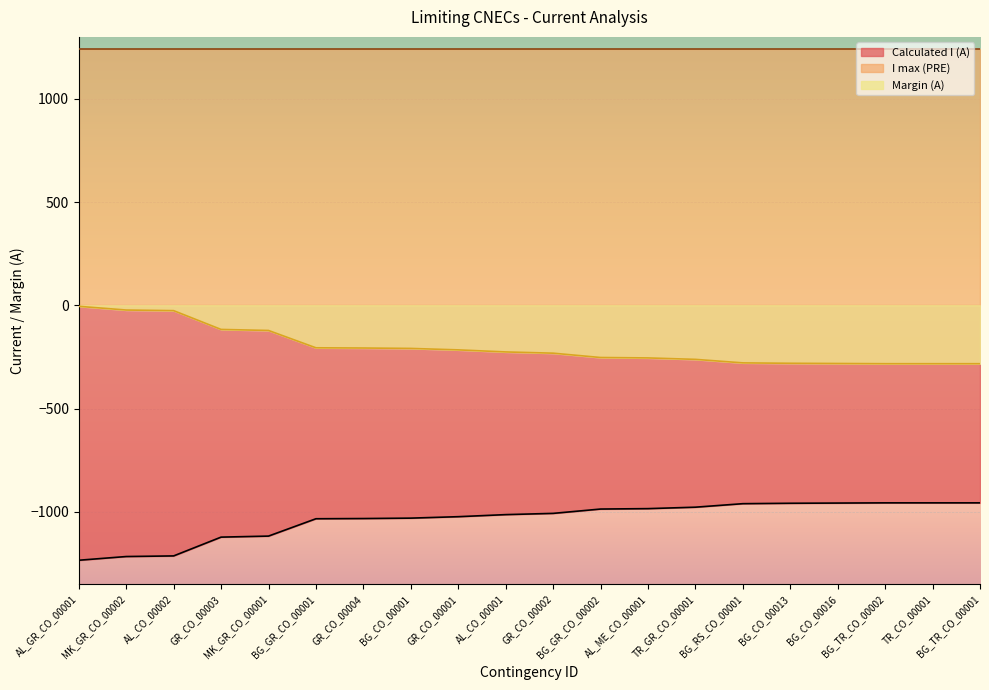

What is the total value across all series at BG_CO_00013?

0